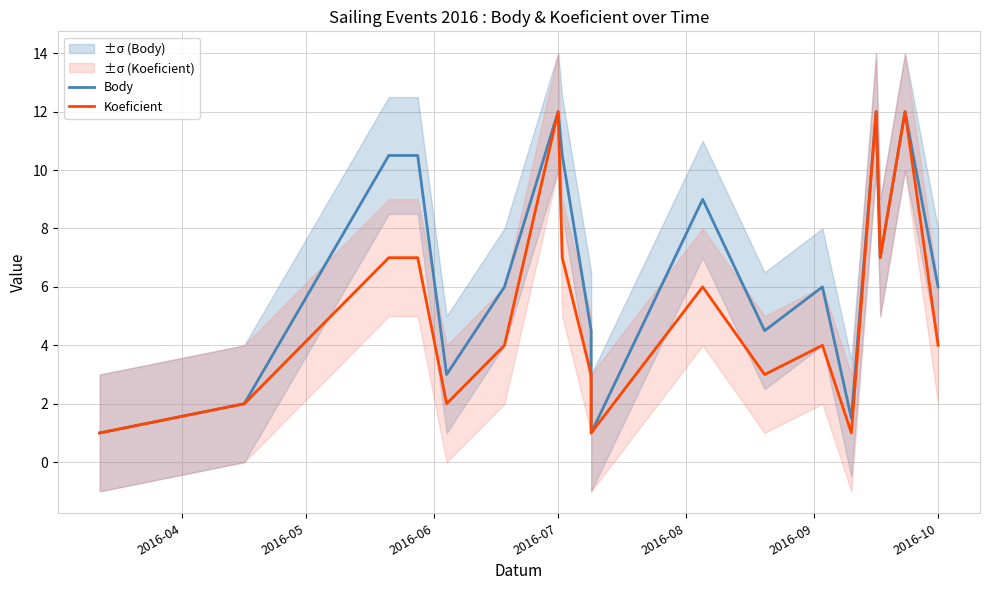

Reading left to right, what are all the values shown in this chart?

Body: 1.0	2.0	10.5	10.5	3.0	6.0	12.0	10.5	4.5	1.0	9.0	4.5	6.0	1.5	12.0	7.0	12.0	12.0	6.0
Koeficient: 1.0	2.0	7.0	7.0	2.0	4.0	12.0	7.0	3.0	1.0	6.0	3.0	4.0	1.0	12.0	7.0	12.0	12.0	4.0